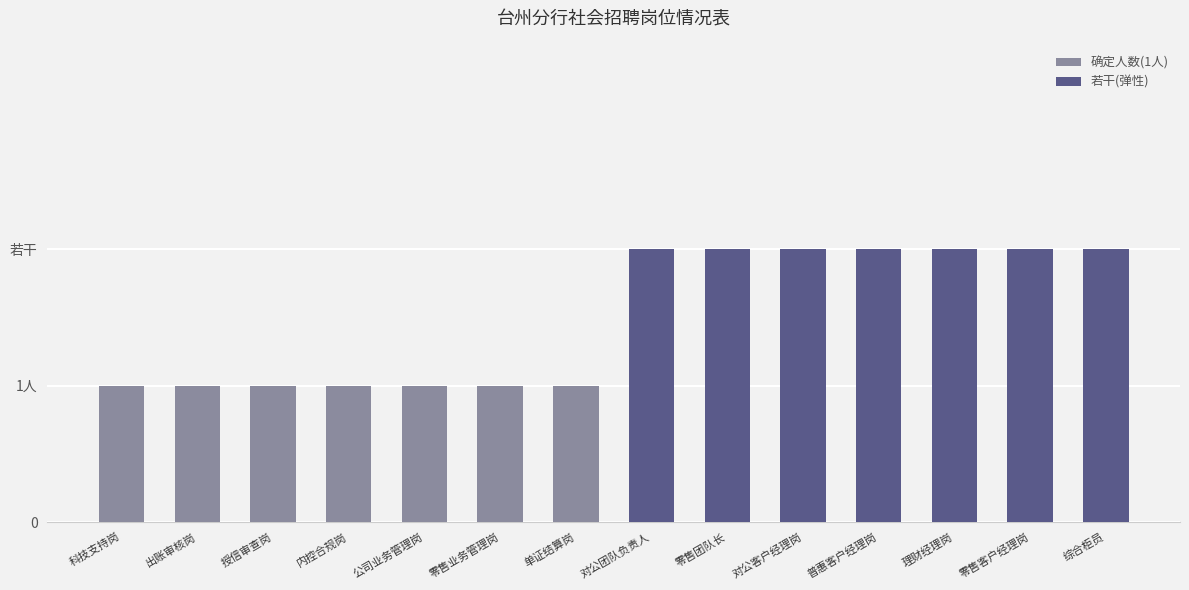

What is the sum of all 若干(弹性) values?

14